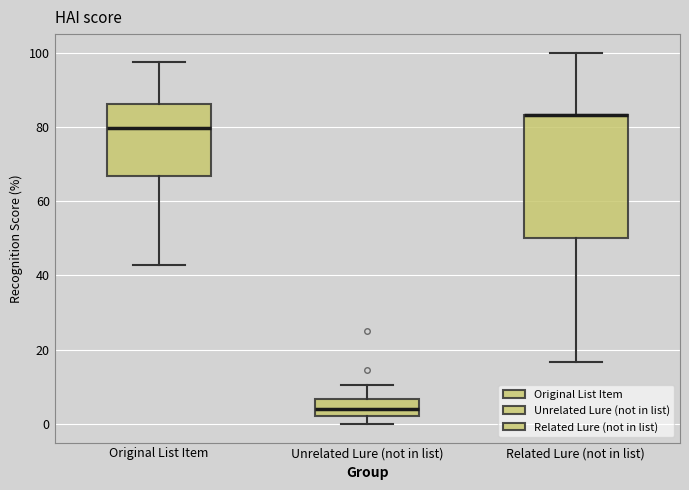

Where does the lower whisker of the box for Original List Item end on the y-axis? The values are not printed on the chart, so give them approximately, as read against the axis.

42